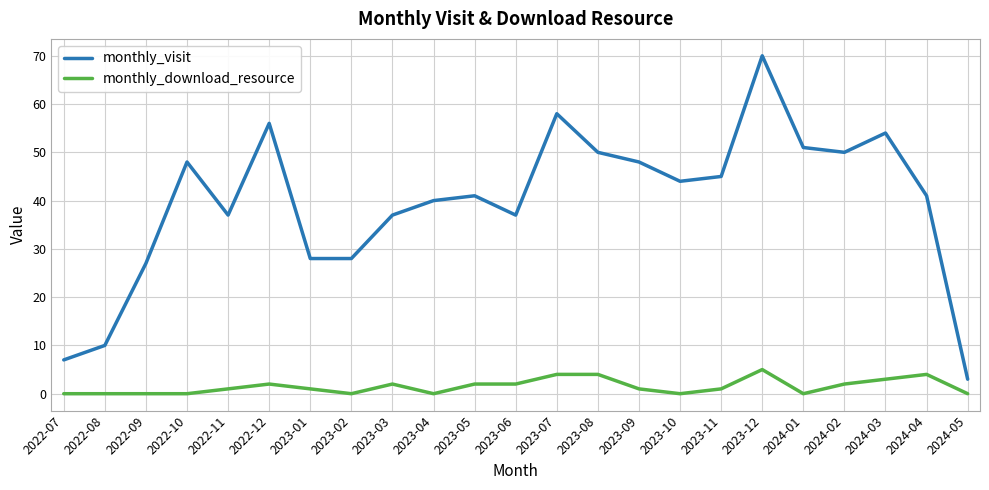

Where is the first local maximum for monthly_visit?

2022-10